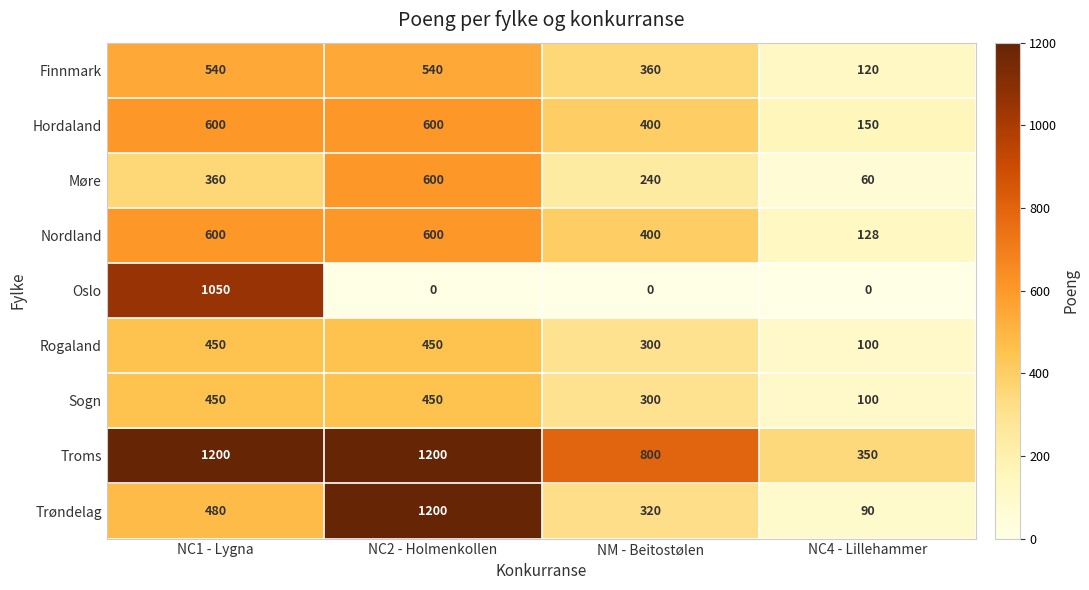

Which series has the largest range (max minus min)?

Trøndelag